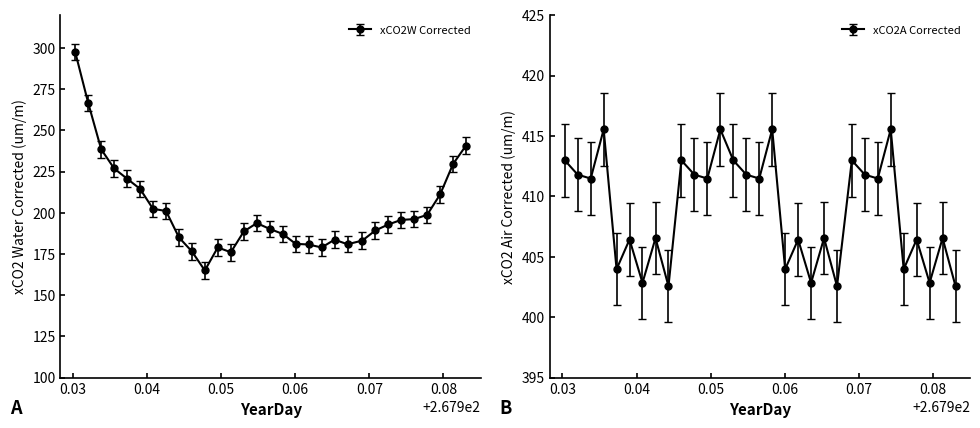

At which label does xCO2A Corrected reach its minimum?

267.94431